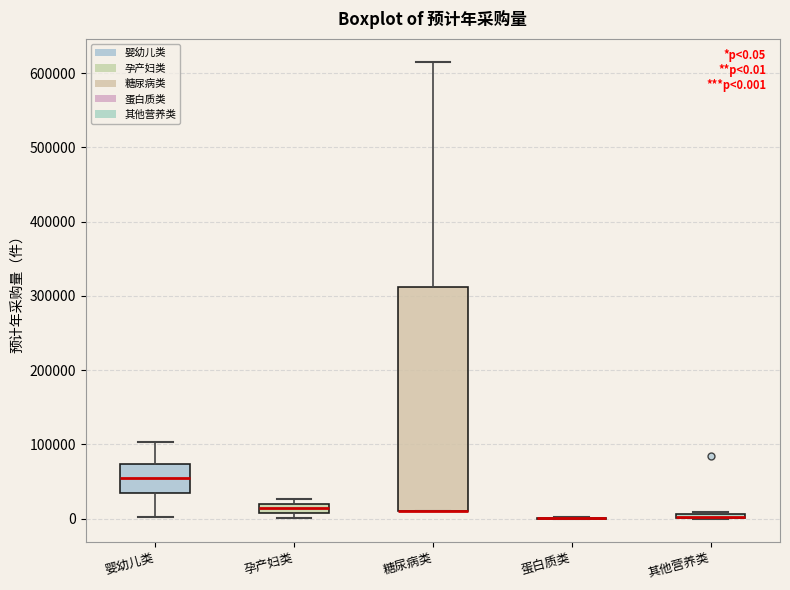

Which box is the tallest, from its lower edge to its upper edge?

糖尿病类